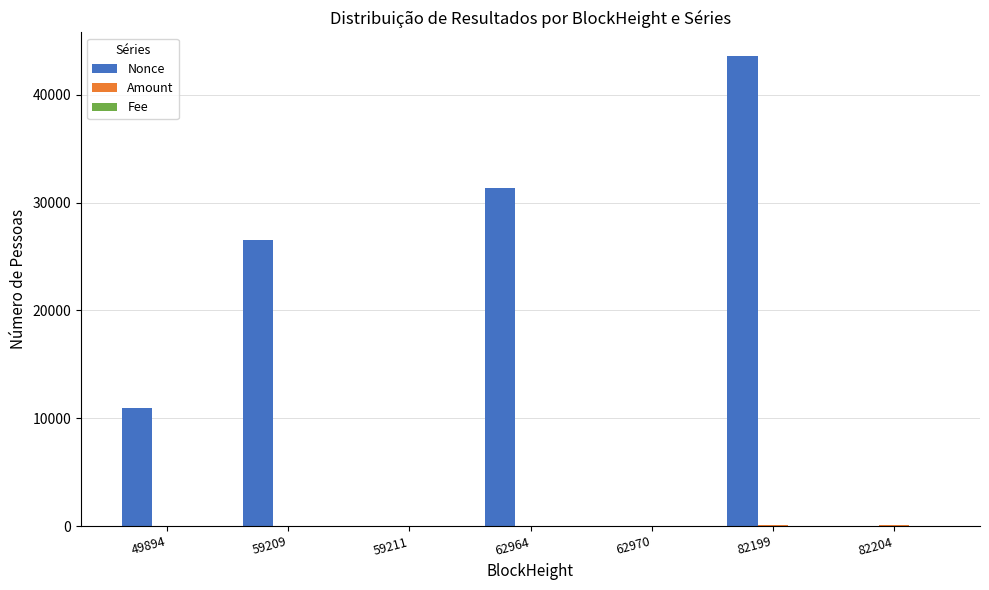

Which series has the largest total across all categories?

Nonce